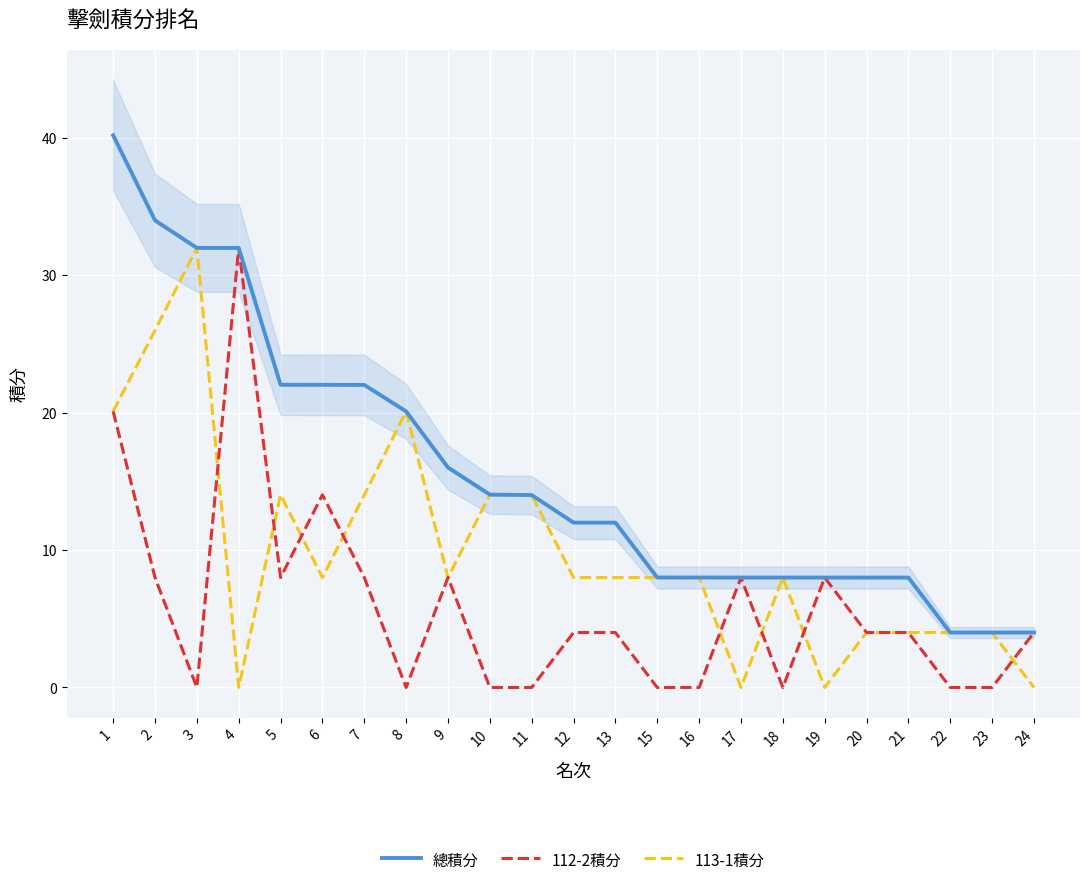

How many times do 113-1積分 and 112-2積分 cross each other?

13